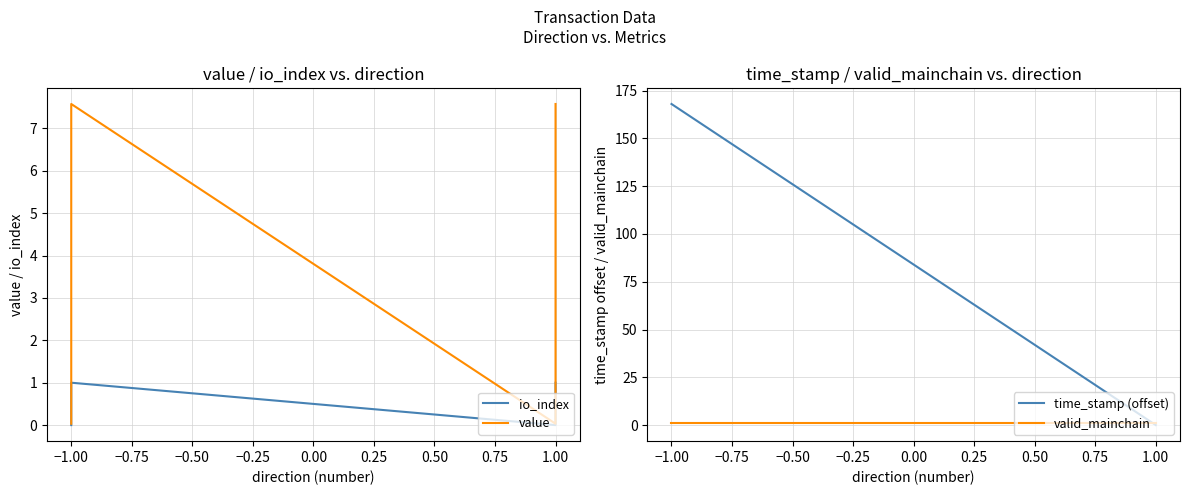

Between which two adjacent categories do value and time_stamp (offset) first intersect?

−1.00 and 1.00